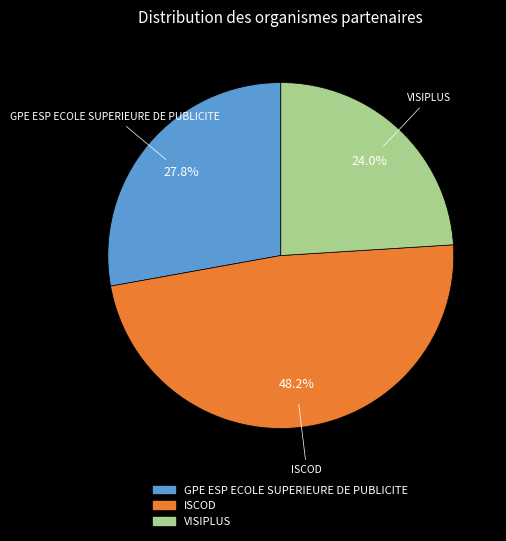

Between ISCOD and GPE ESP ECOLE SUPERIEURE DE PUBLICITE, which is larger?

ISCOD